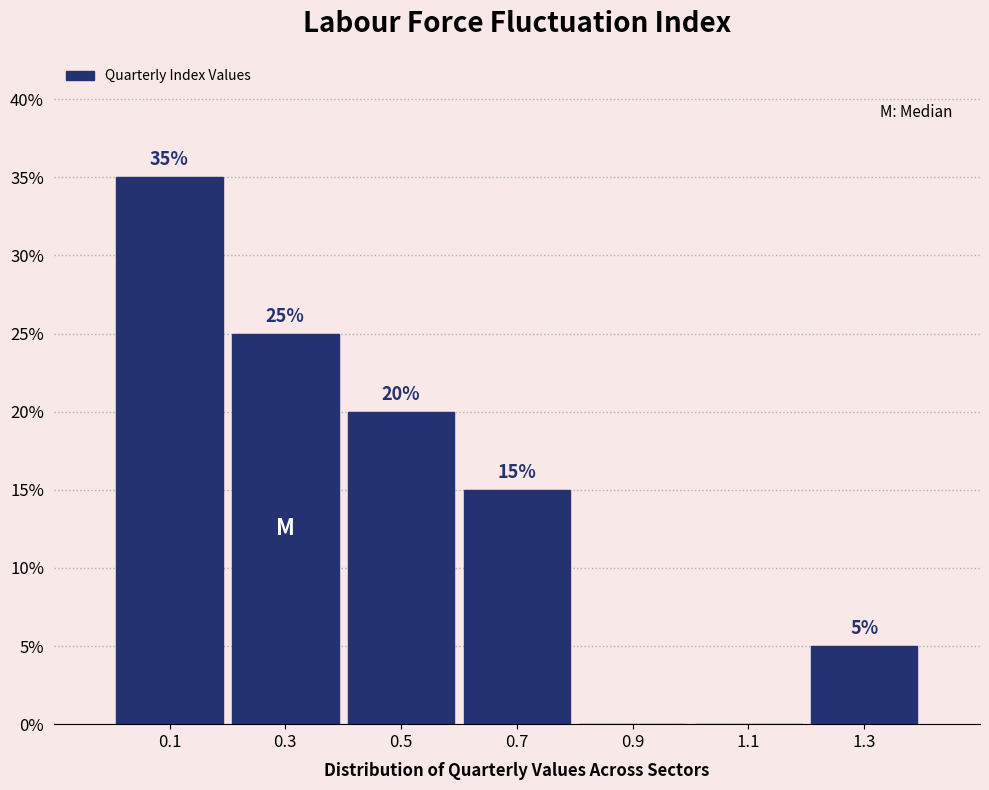

Which range on the x-axis has the tallest bar?

0.0 to 0.2